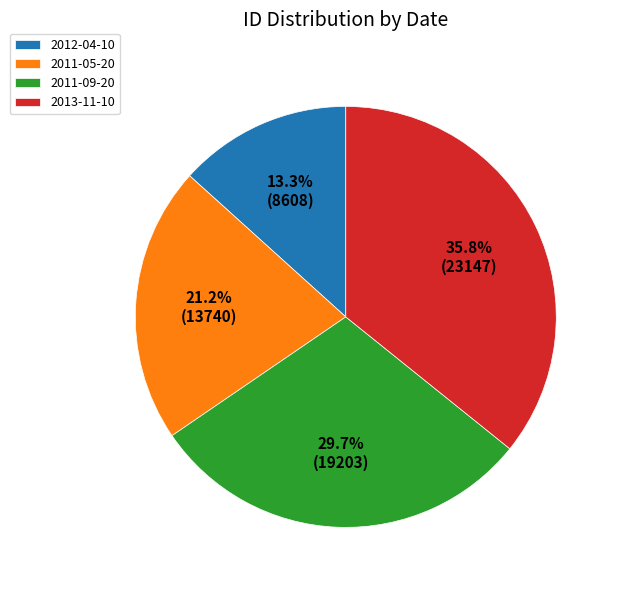

What is the largest slice in the pie chart?

2013-11-10